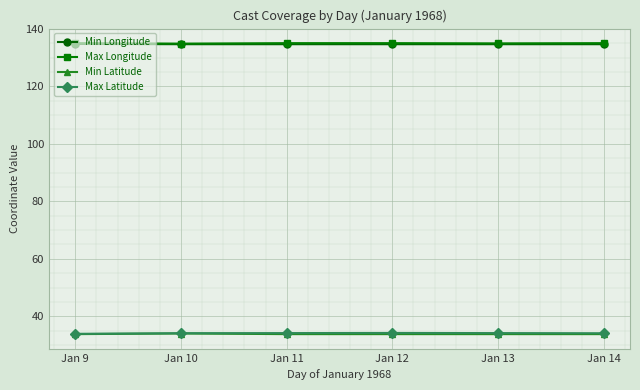

What is the difference between the highest and lowest values at Jan 9?

101.2